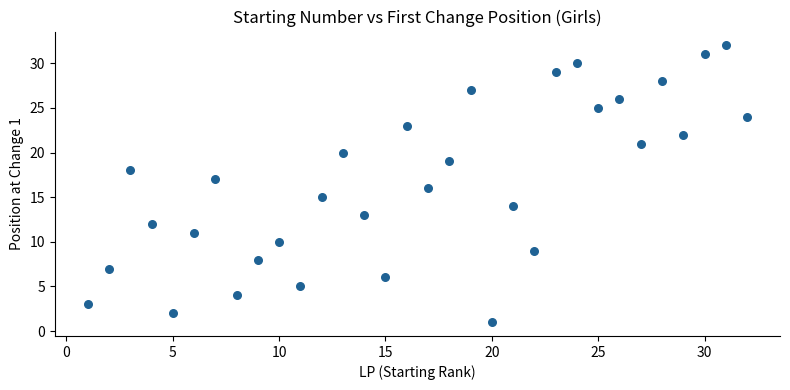

What is the range of X values (max minus min)?

31